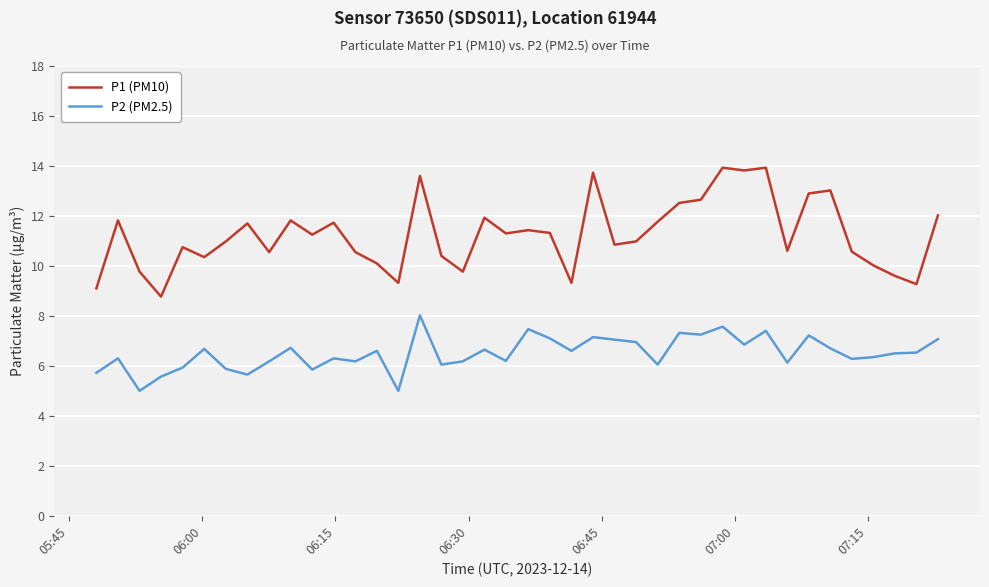

True or false: P2 (PM2.5) and P1 (PM10) cross at least once.

False